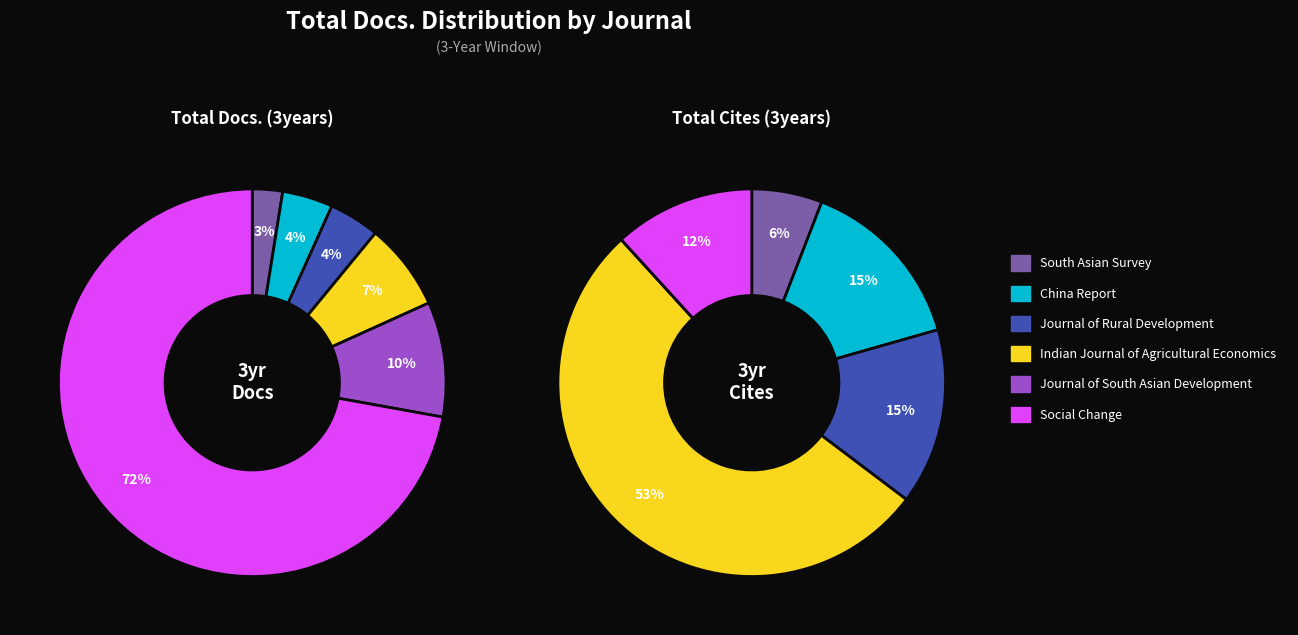

To the nearest percent, what is the combined percentage of Social Change and Indian Journal of Agricultural Economics?

79%